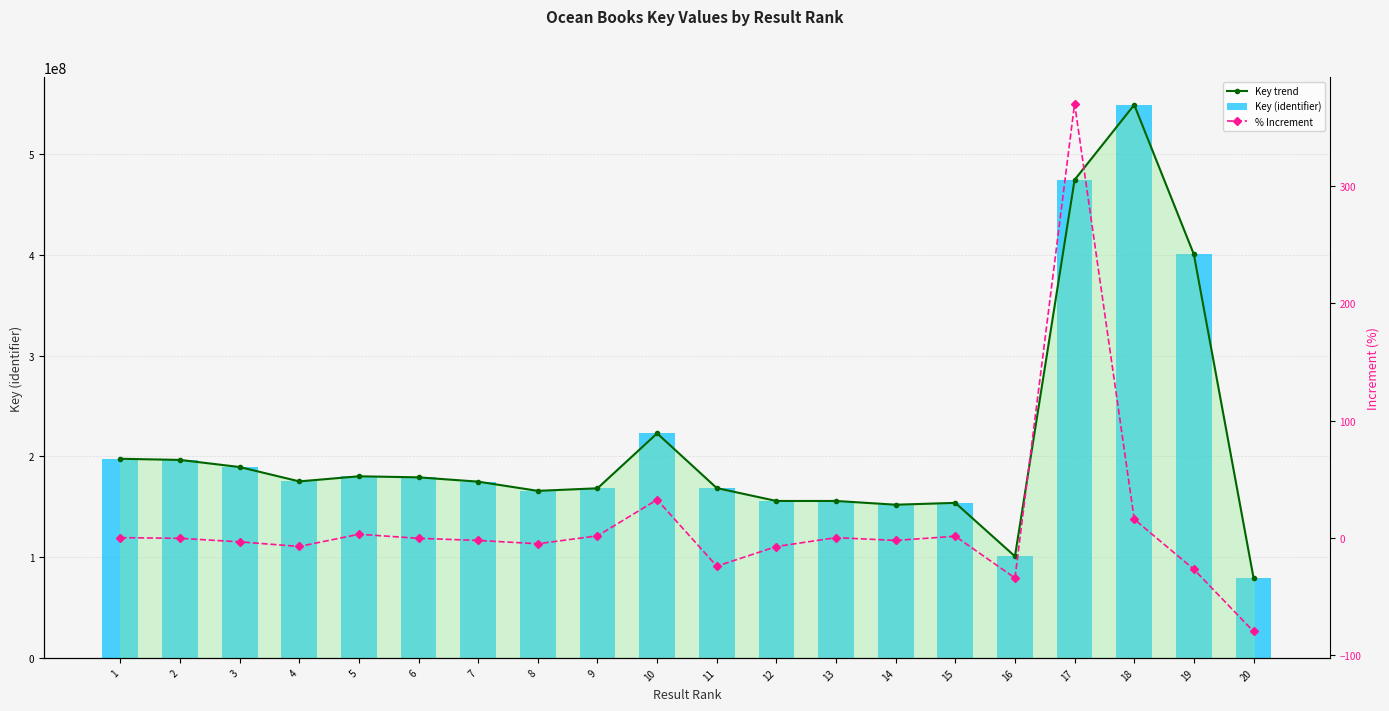

List the series in order of their peak value, lowest first.

% Increment, Key trend, Key (identifier)